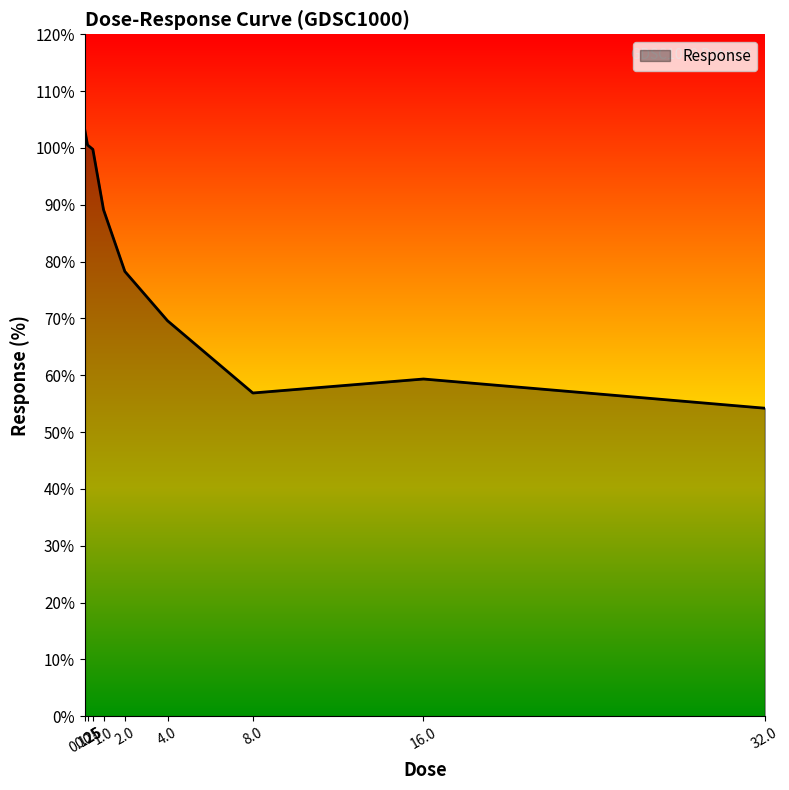

What position from the right is 2.0?

5